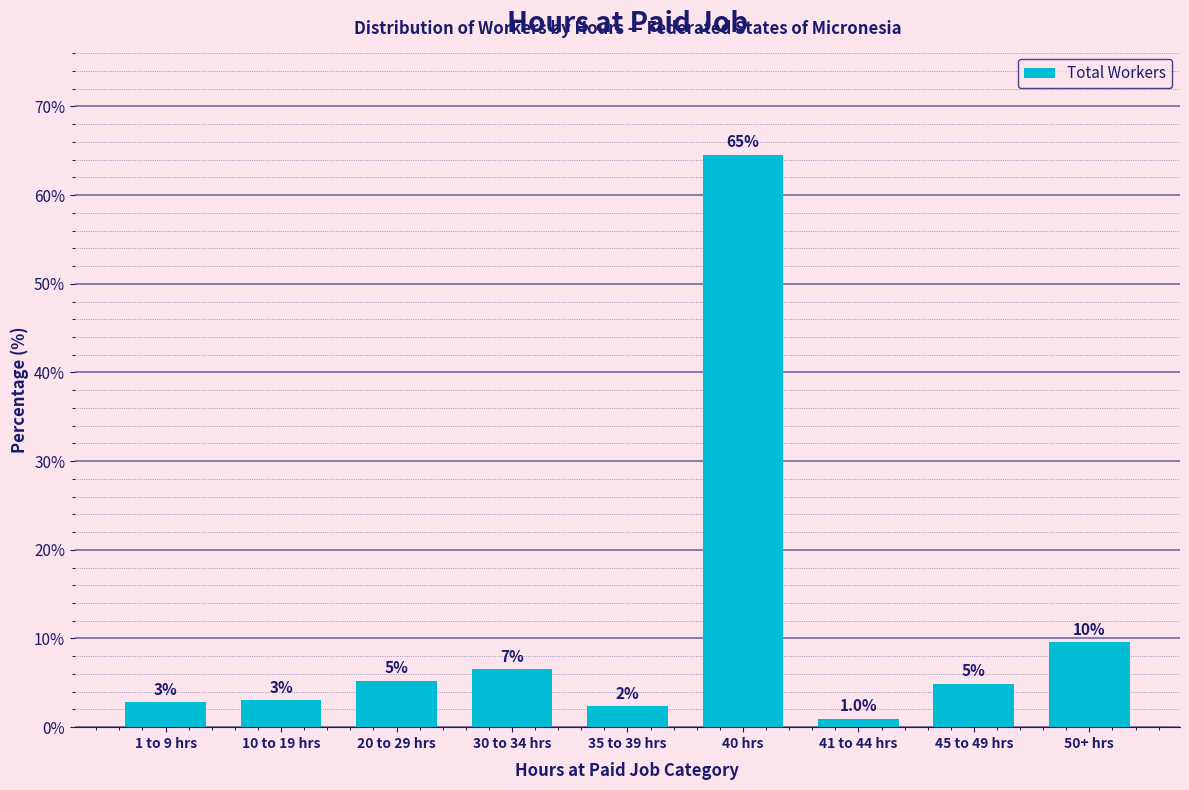

How many bars are there in total?

9